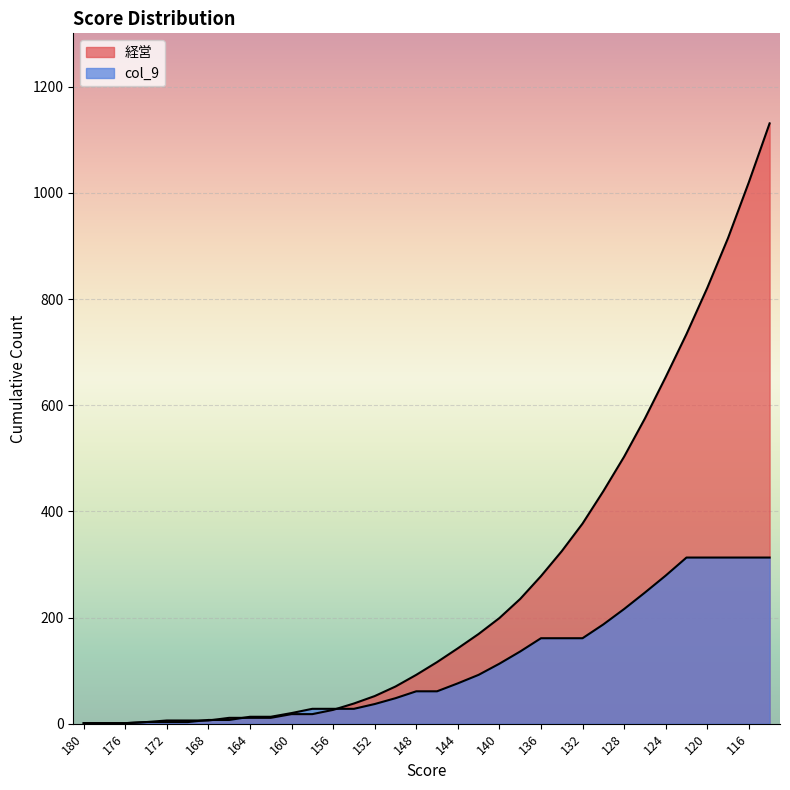

List the labels in order of value, largest first.

122, 120, 118, 116, 114, 124, 126, 128, 130, 136, 134, 132, 138, 140, 142, 144, 148, 146, 150, 152, 158, 156, 154, 160, 164, 162, 168, 166, 174, 172, 170, 180, 178, 176